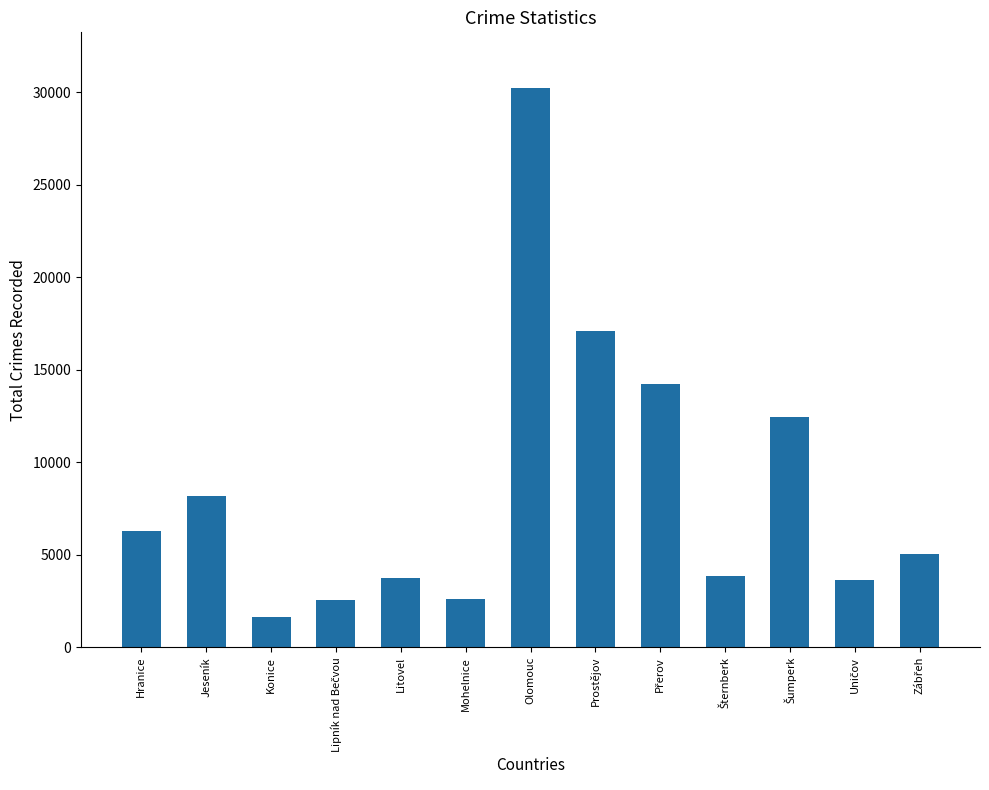

What is the label of the 9th bar from the right?

Litovel